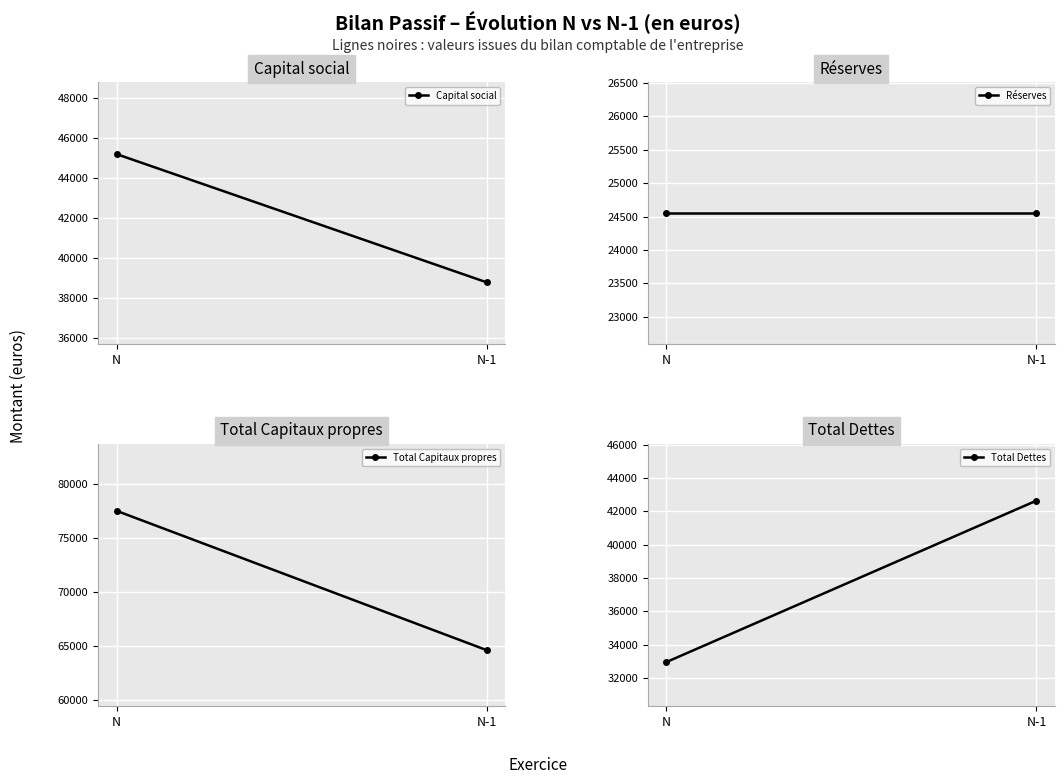

What is the average value of the Capital social series?

41992